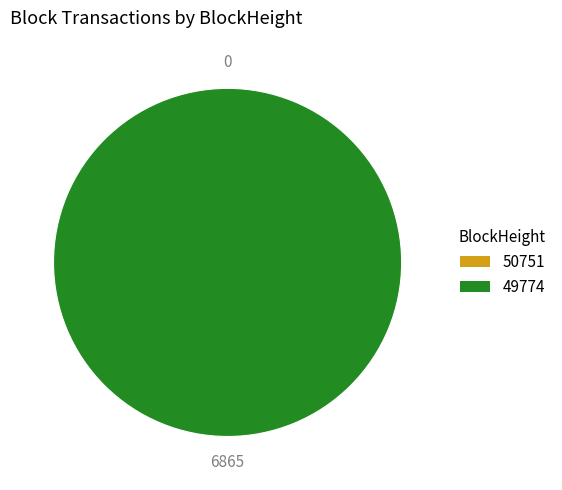

Do 50751 and 49774 together represent more than half of the pie?

Yes